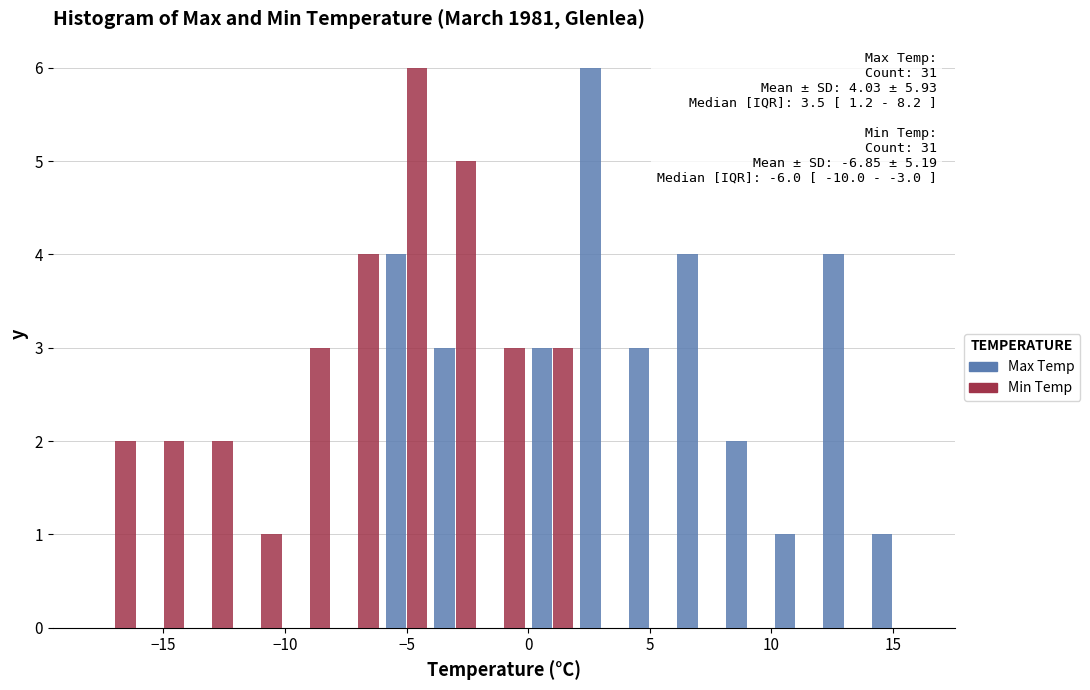

In the Max Temp series, which range on the x-axis has the tallest bar?

2 to 4